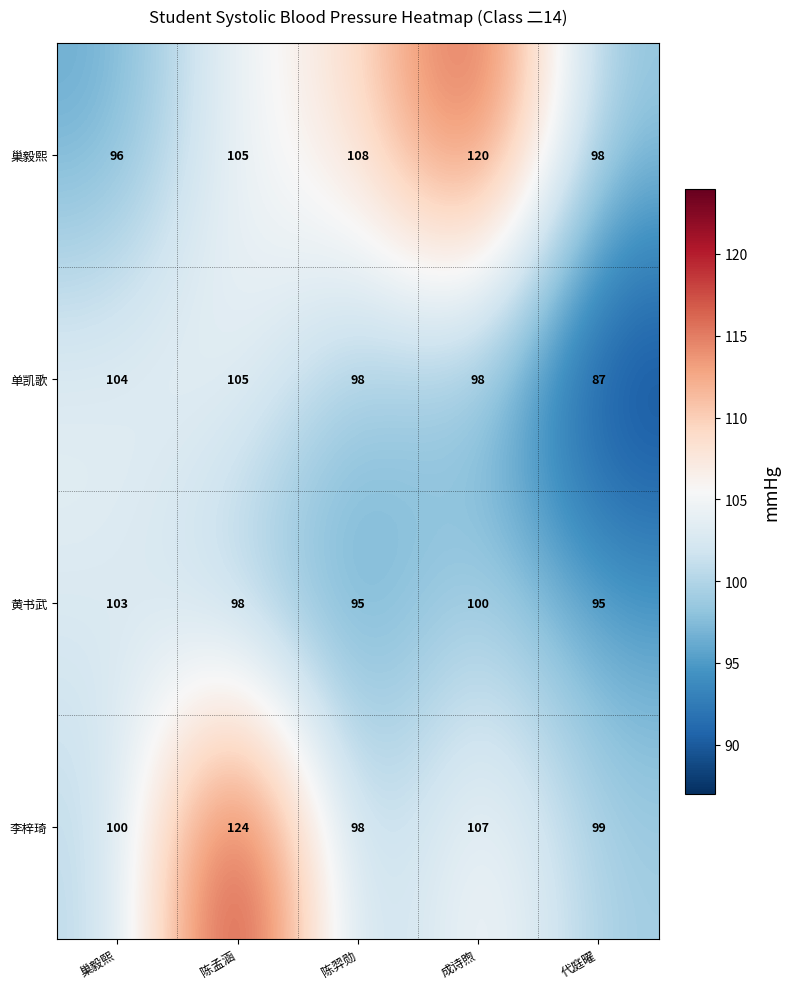

Is it true that 黄书武 equals 95 at 陈羿勋?

True